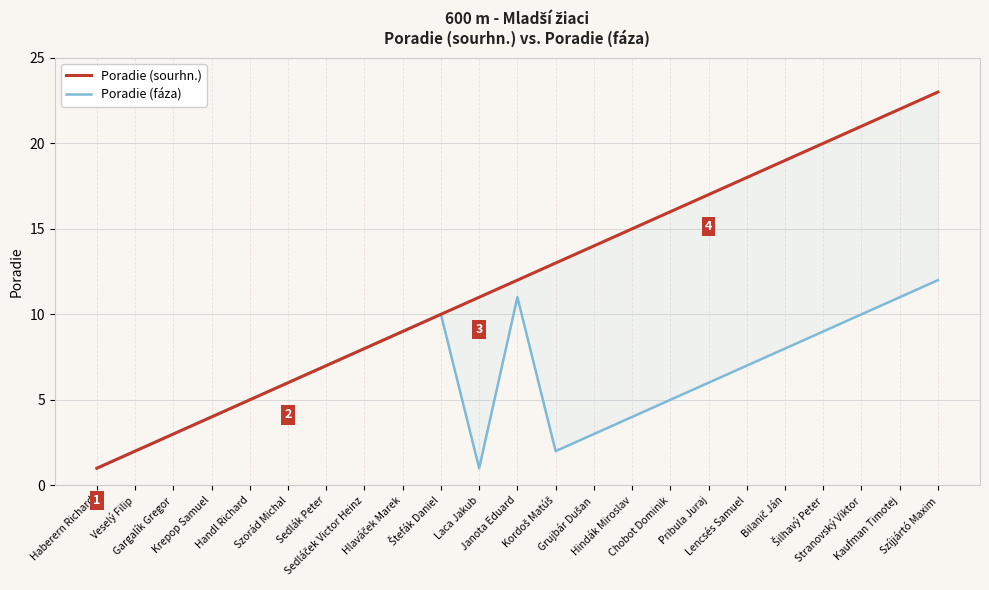

Rank the series by their maximum value, from highest to lowest.

Poradie (sourhn.), Poradie (fáza)